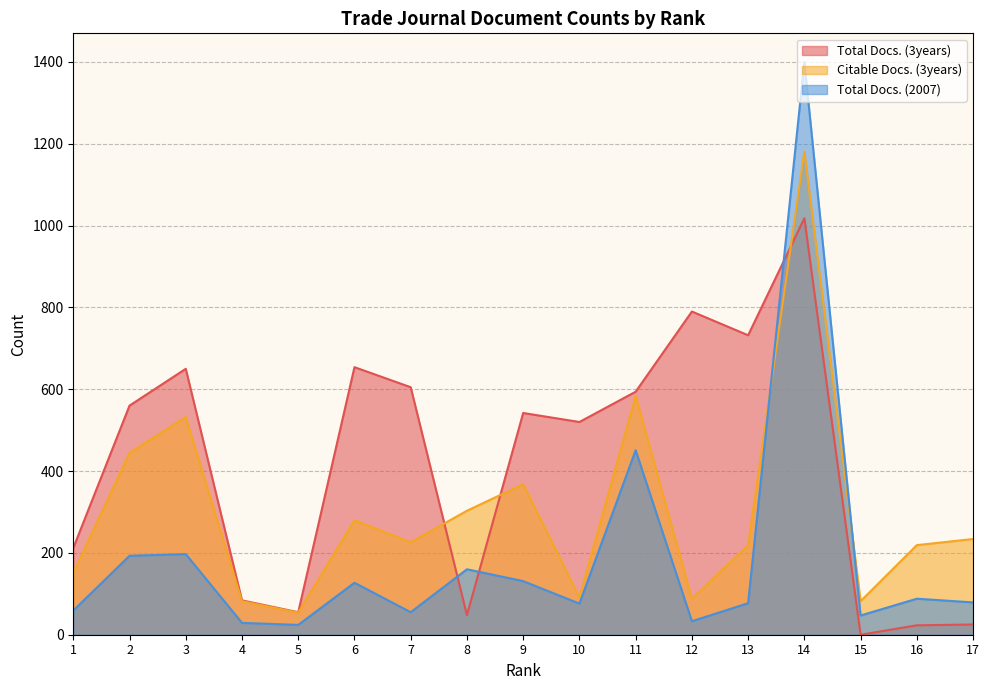

How many values in the Total Docs. (3years) series are below 542?

8